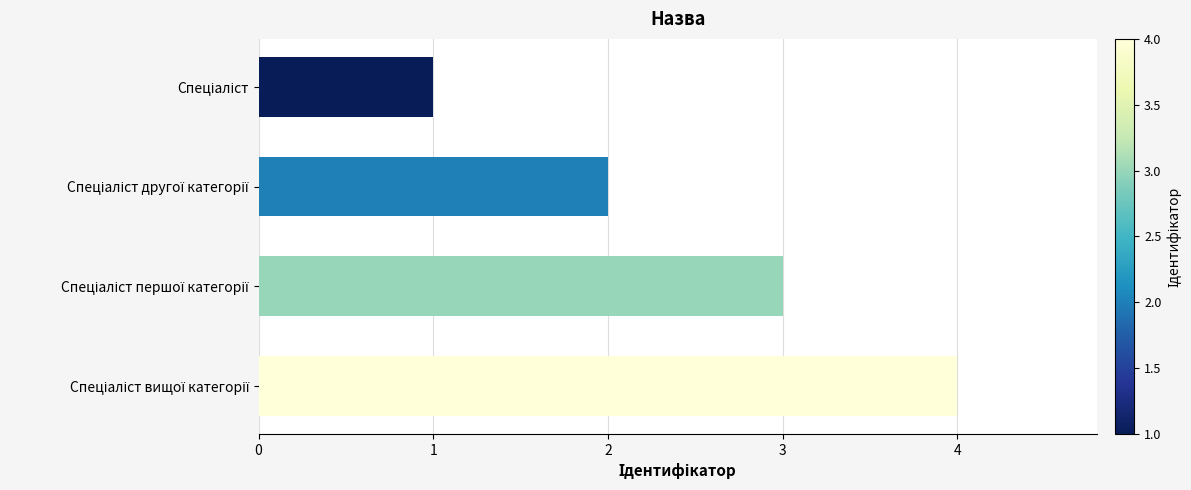

Count the values in the range 2 to 4.

3